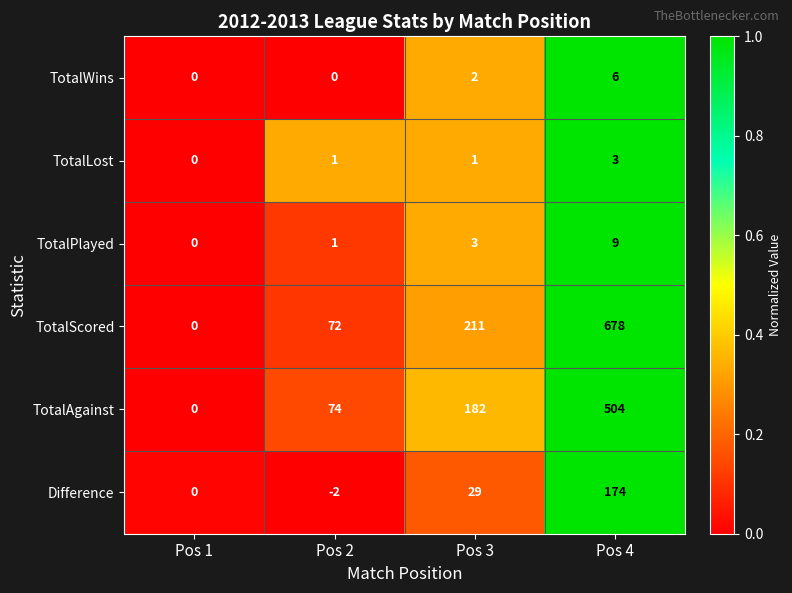

What is the average value of the TotalAgainst series?

190